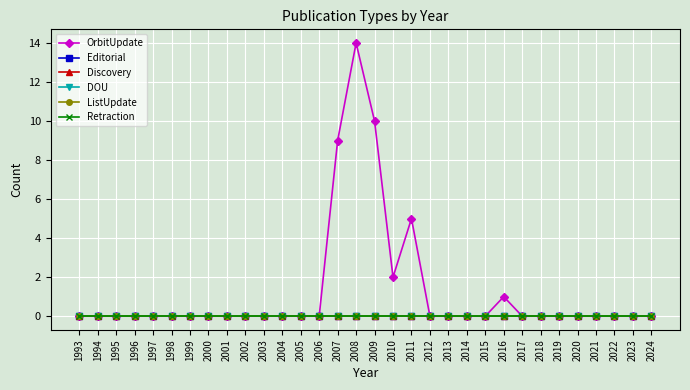

Reading left to right, list all the values displayed in this chart.

OrbitUpdate: 1993=0	1994=0	1995=0	1996=0	1997=0	1998=0	1999=0	2000=0	2001=0	2002=0	2003=0	2004=0	2005=0	2006=0	2007=9	2008=14	2009=10	2010=2	2011=5	2012=0	2013=0	2014=0	2015=0	2016=1	2017=0	2018=0	2019=0	2020=0	2021=0	2022=0	2023=0	2024=0
Editorial: 1993=0	1994=0	1995=0	1996=0	1997=0	1998=0	1999=0	2000=0	2001=0	2002=0	2003=0	2004=0	2005=0	2006=0	2007=0	2008=0	2009=0	2010=0	2011=0	2012=0	2013=0	2014=0	2015=0	2016=0	2017=0	2018=0	2019=0	2020=0	2021=0	2022=0	2023=0	2024=0
Discovery: 1993=0	1994=0	1995=0	1996=0	1997=0	1998=0	1999=0	2000=0	2001=0	2002=0	2003=0	2004=0	2005=0	2006=0	2007=0	2008=0	2009=0	2010=0	2011=0	2012=0	2013=0	2014=0	2015=0	2016=0	2017=0	2018=0	2019=0	2020=0	2021=0	2022=0	2023=0	2024=0
DOU: 1993=0	1994=0	1995=0	1996=0	1997=0	1998=0	1999=0	2000=0	2001=0	2002=0	2003=0	2004=0	2005=0	2006=0	2007=0	2008=0	2009=0	2010=0	2011=0	2012=0	2013=0	2014=0	2015=0	2016=0	2017=0	2018=0	2019=0	2020=0	2021=0	2022=0	2023=0	2024=0
ListUpdate: 1993=0	1994=0	1995=0	1996=0	1997=0	1998=0	1999=0	2000=0	2001=0	2002=0	2003=0	2004=0	2005=0	2006=0	2007=0	2008=0	2009=0	2010=0	2011=0	2012=0	2013=0	2014=0	2015=0	2016=0	2017=0	2018=0	2019=0	2020=0	2021=0	2022=0	2023=0	2024=0
Retraction: 1993=0	1994=0	1995=0	1996=0	1997=0	1998=0	1999=0	2000=0	2001=0	2002=0	2003=0	2004=0	2005=0	2006=0	2007=0	2008=0	2009=0	2010=0	2011=0	2012=0	2013=0	2014=0	2015=0	2016=0	2017=0	2018=0	2019=0	2020=0	2021=0	2022=0	2023=0	2024=0